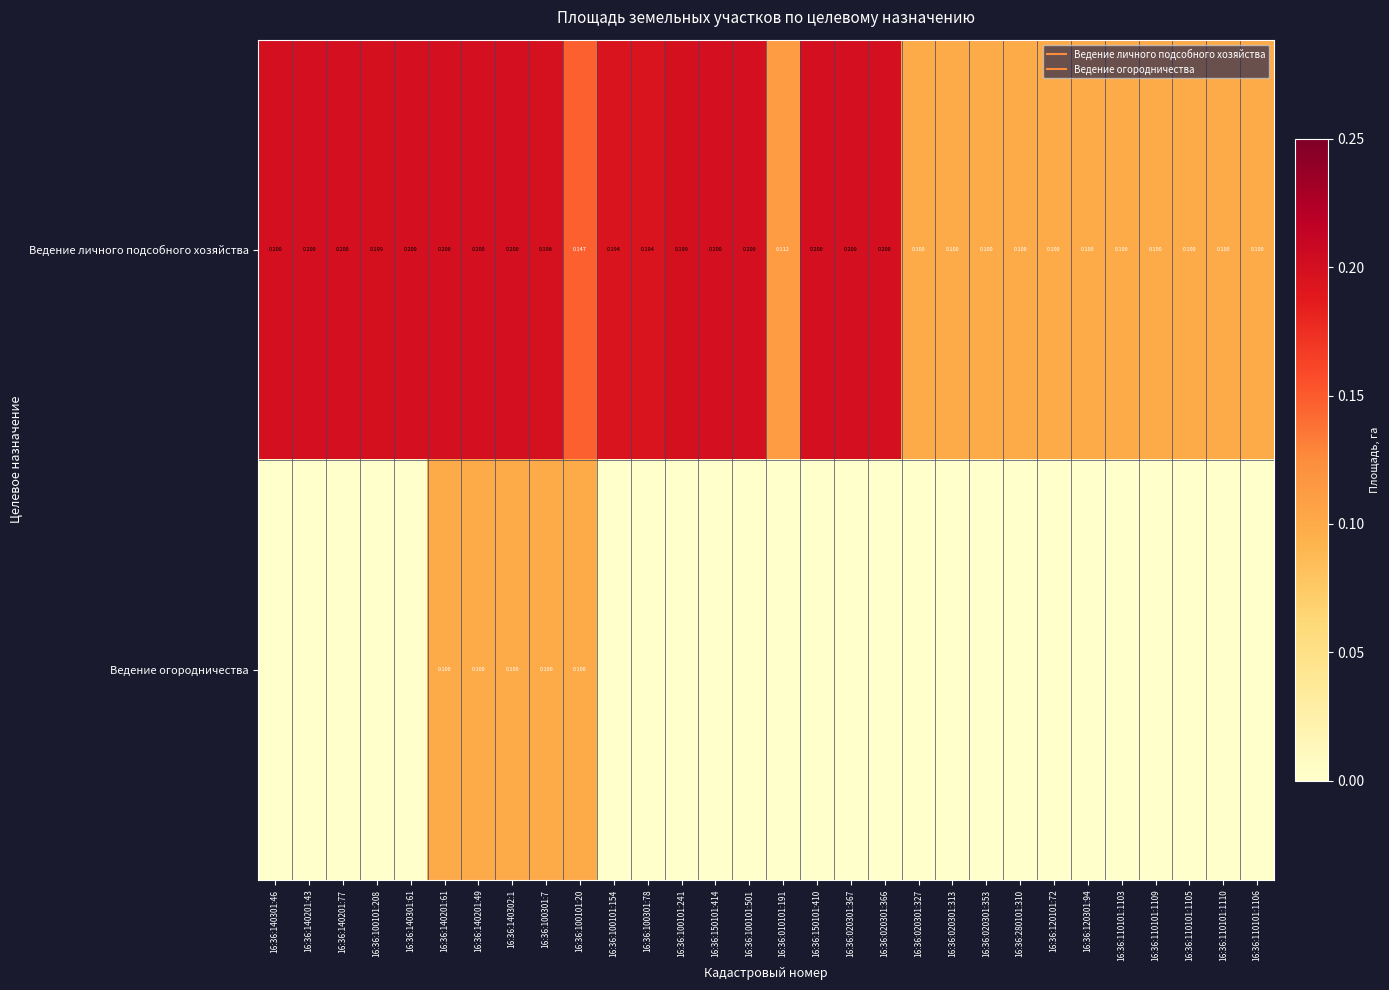

What is the difference between the highest and lowest values at 16:36:110101:1109?

0.1